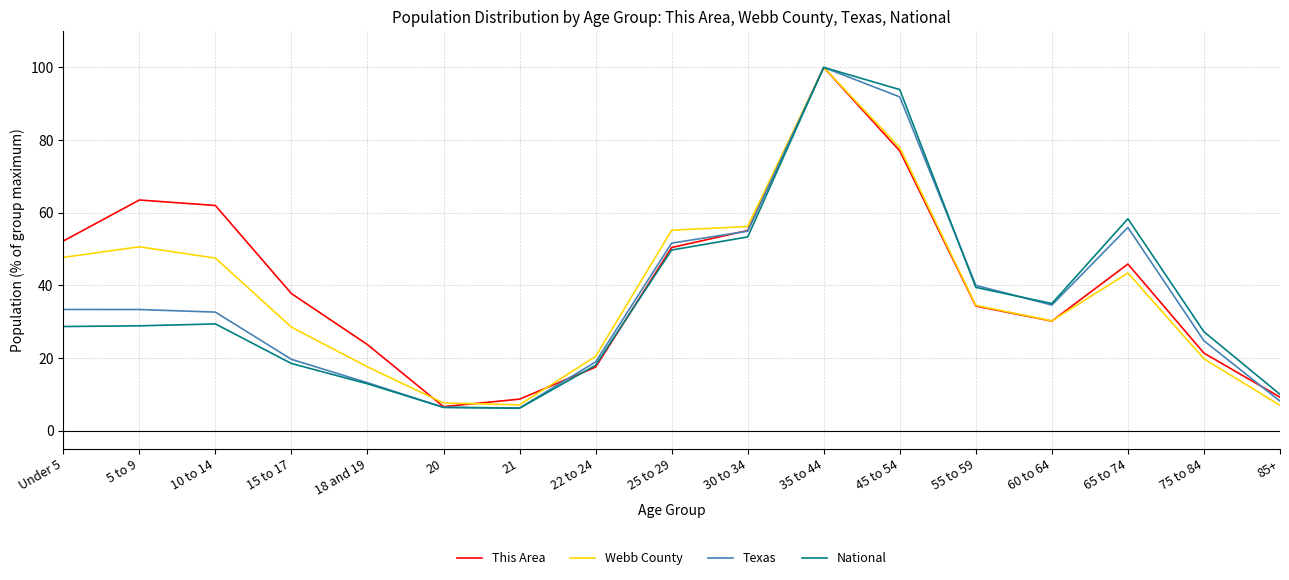

Is the value of Webb County at 45 to 54 greater than the value of National at 65 to 74?

Yes